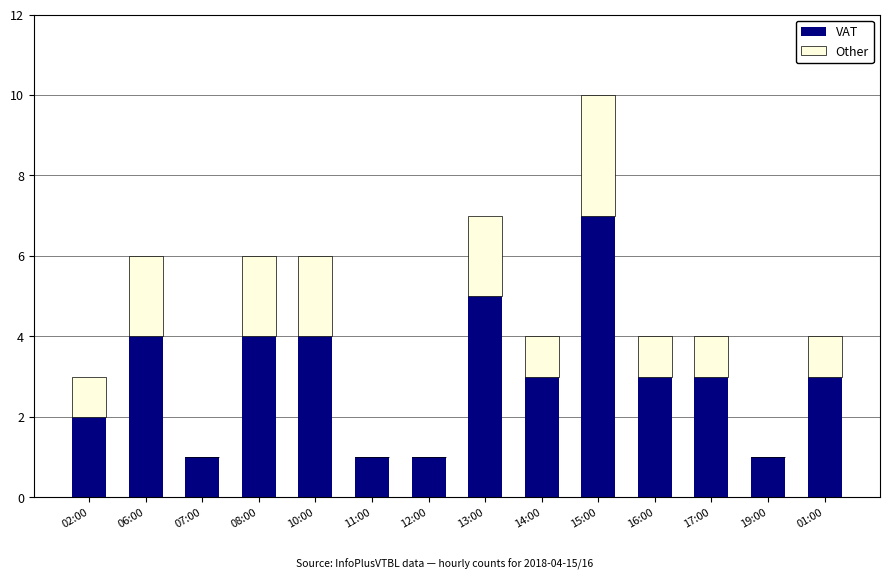

True or false: VAT has a value of 0 at 12:00.

False